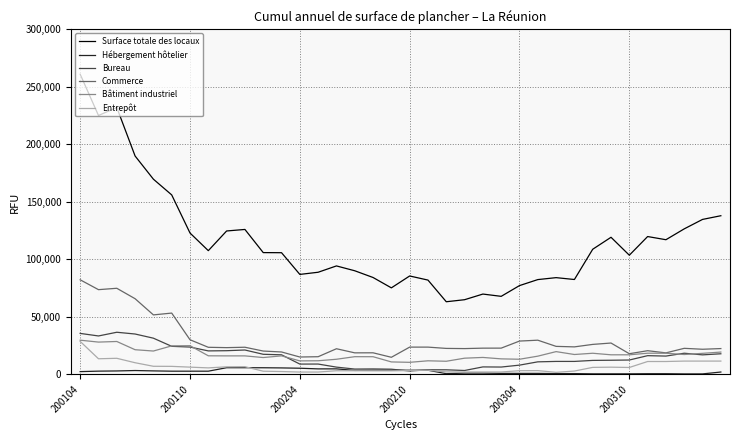

Which series has the largest total across all categories?

Surface totale des locaux